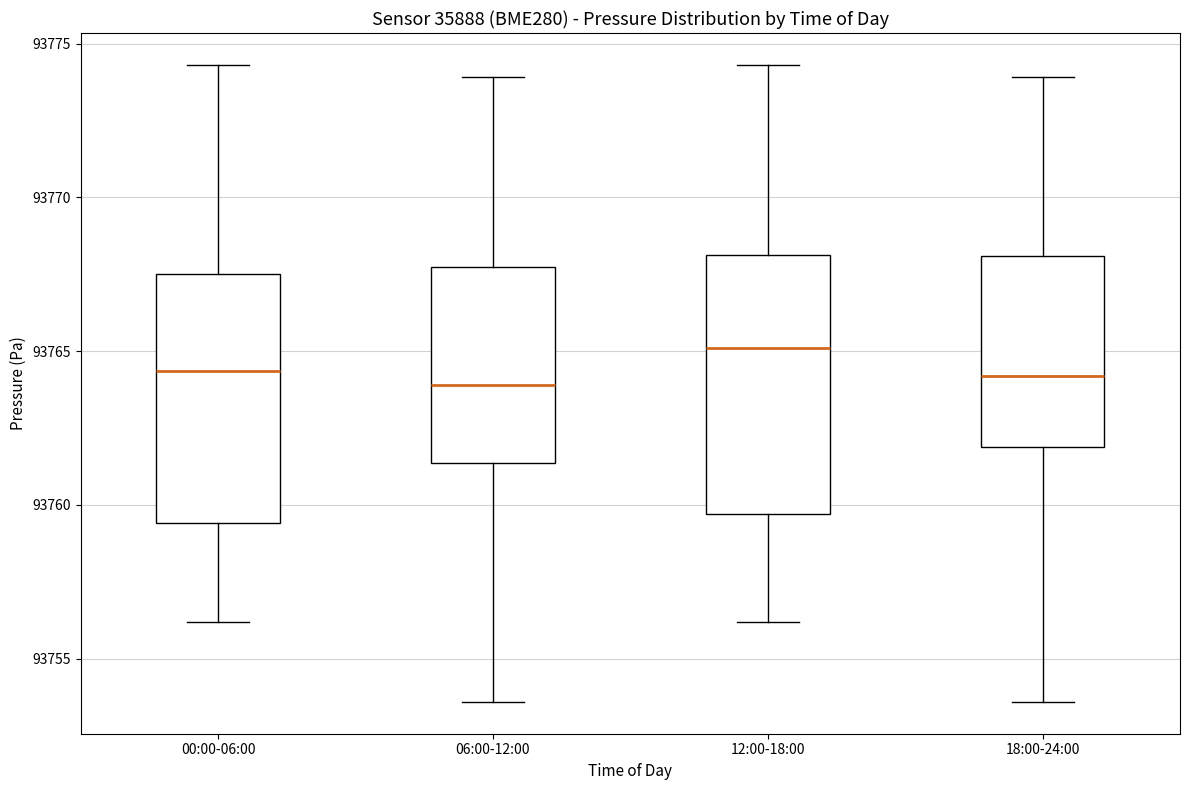

Reading left to right, read every box against the y-axis: the position of its median line, the range the box covers, and the ends of its whiskers. The values are not printed on the chart, so give them approximately, as read against the axis.

00:00-06:00: median 93764.5, box 93759.5 to 93767.5, whiskers 93756.0 to 93774.5
06:00-12:00: median 93764.0, box 93761.5 to 93767.5, whiskers 93753.5 to 93774.0
12:00-18:00: median 93765.0, box 93759.5 to 93768.0, whiskers 93756.0 to 93774.5
18:00-24:00: median 93764.0, box 93762.0 to 93768.0, whiskers 93753.5 to 93774.0